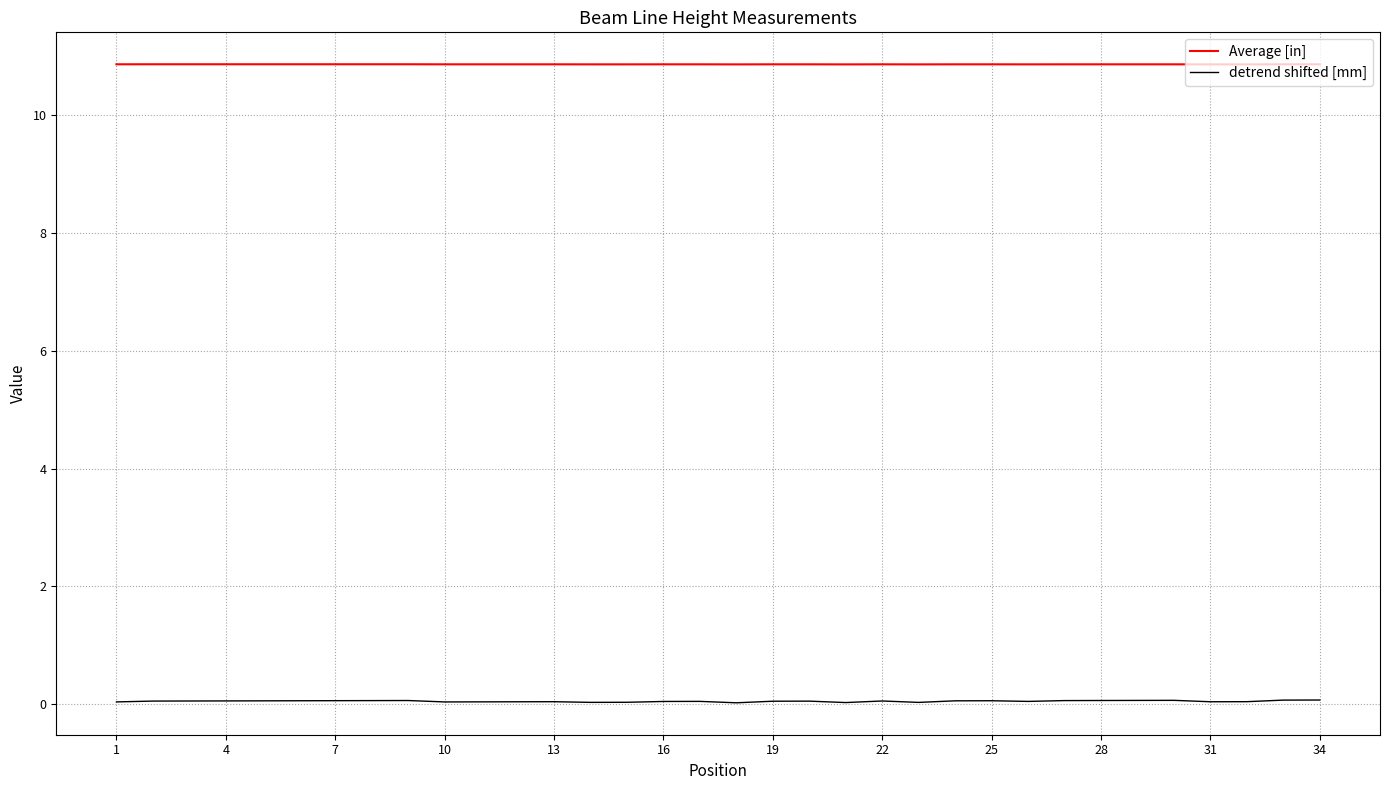

How many lines are shown in the chart?

2